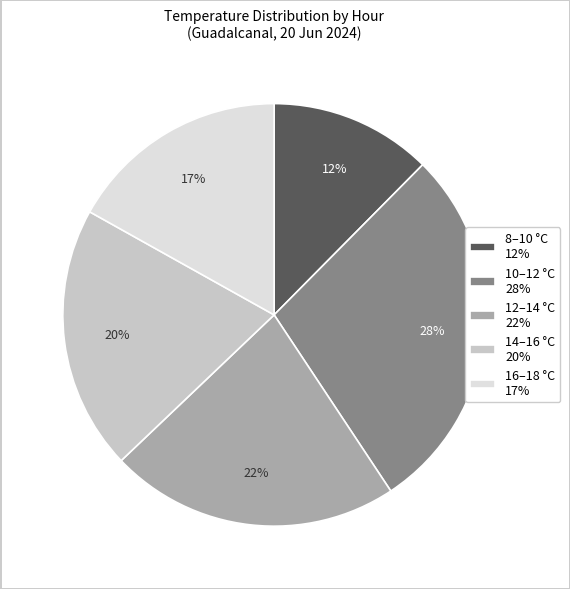

To the nearest percent, what is the difference between the largest and smallest slice percentages?

16%